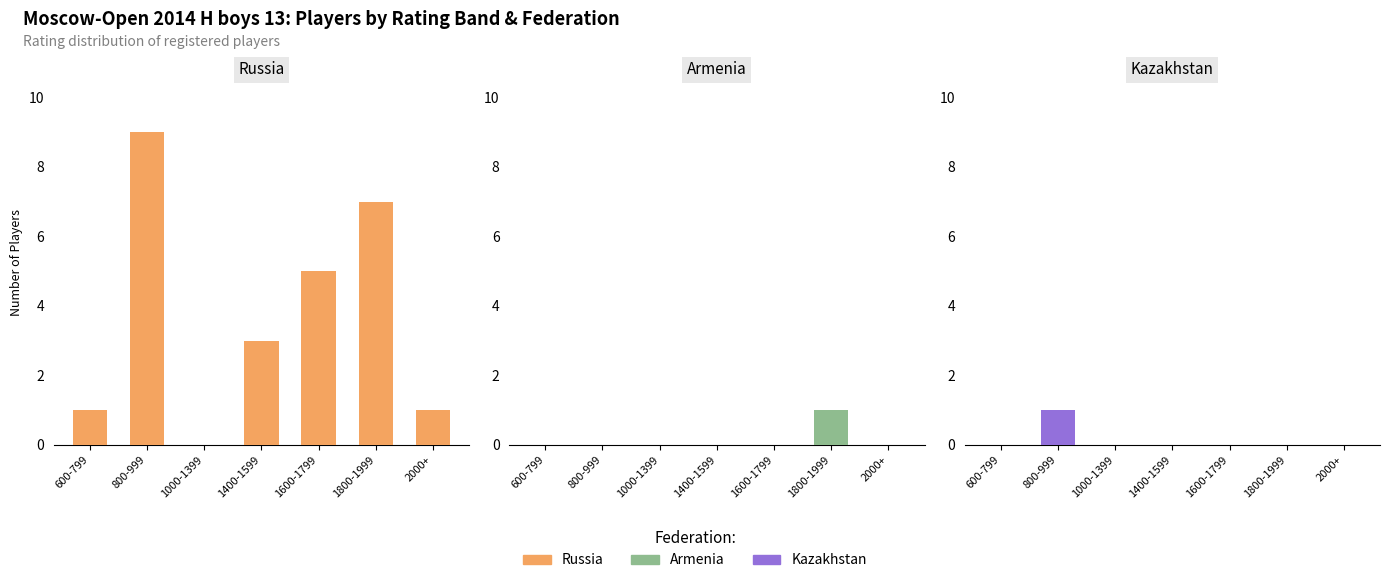

Reading right to left, list all the values displayed in this chart.

RUS: 1	7	5	3	0	9	1
ARM: 0	1	0	0	0	0	0
KAZ: 0	0	0	0	0	1	0